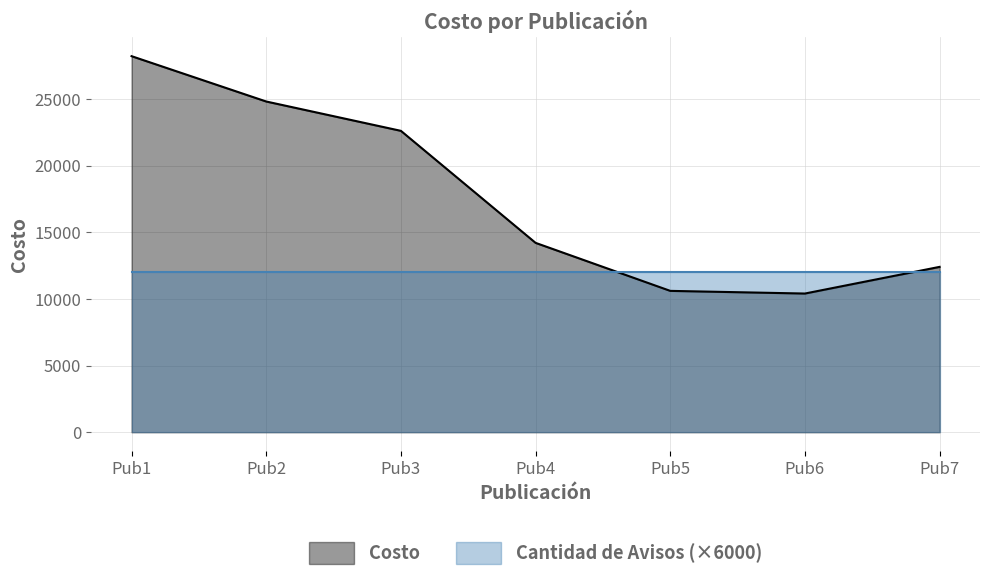

Does the chart display data point markers on the line(s)?

No